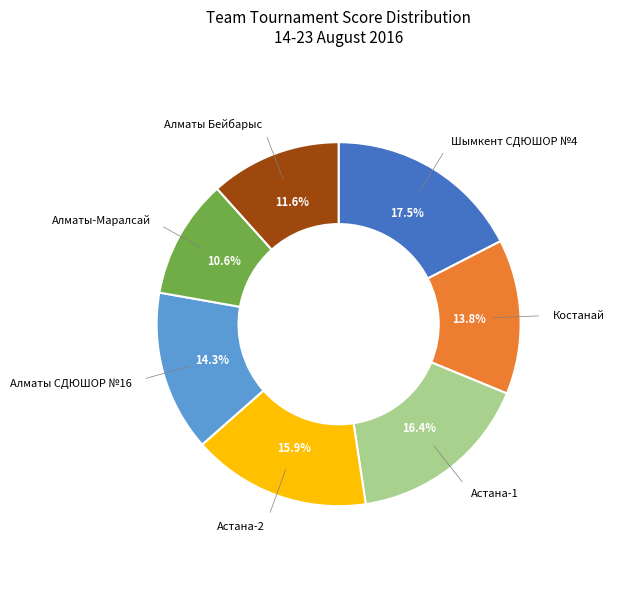

Is there any slice that represents more than half of the pie?

No